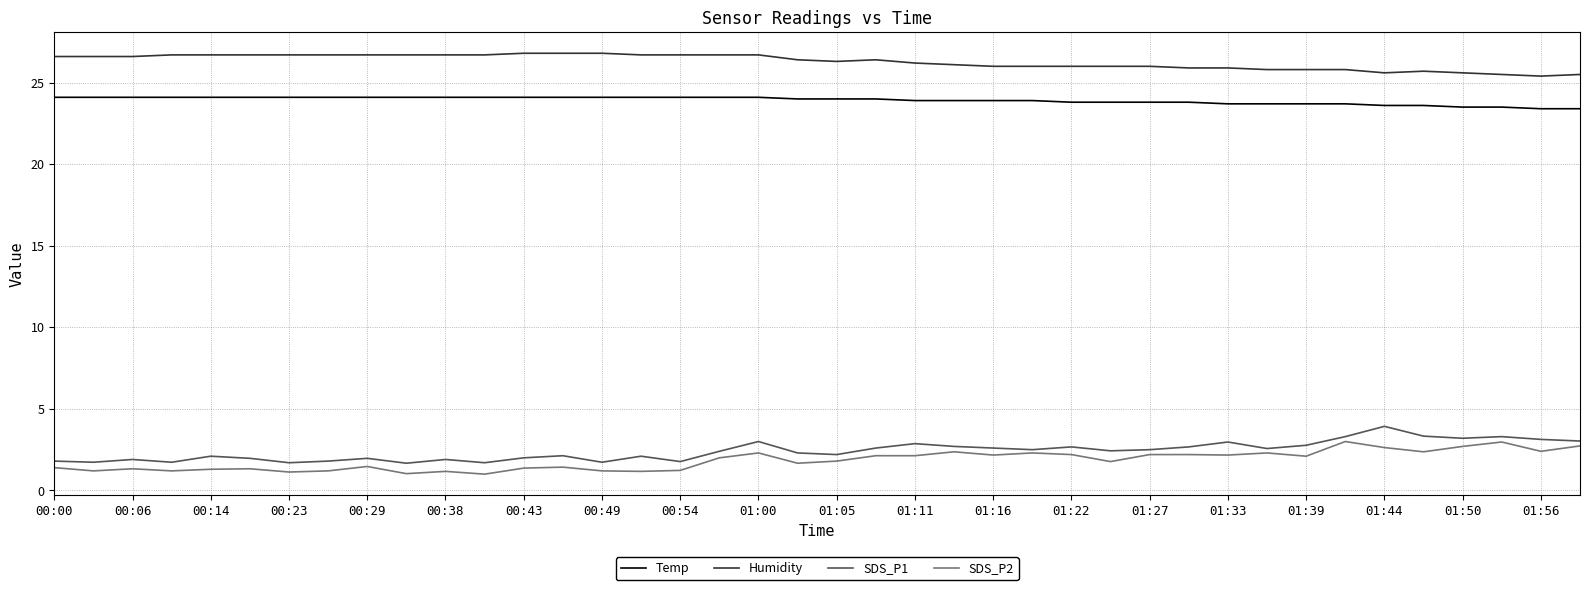

True or false: Temp and SDS_P1 intersect in this chart.

False